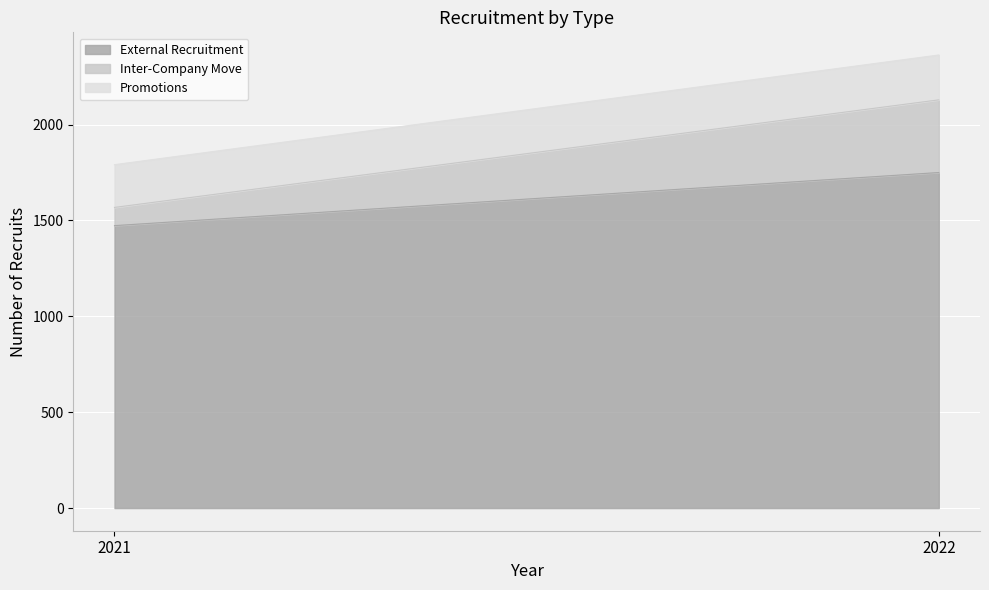

Count the number of data series in this chart.

3